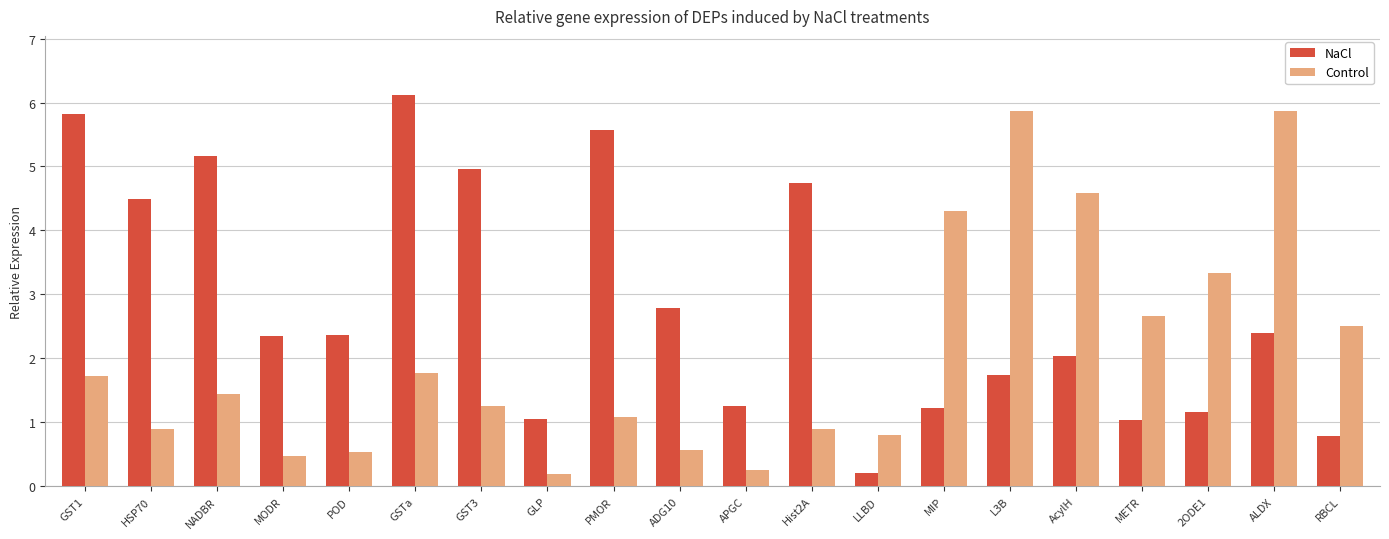

How many values in the NaCl series exceed 2?

12